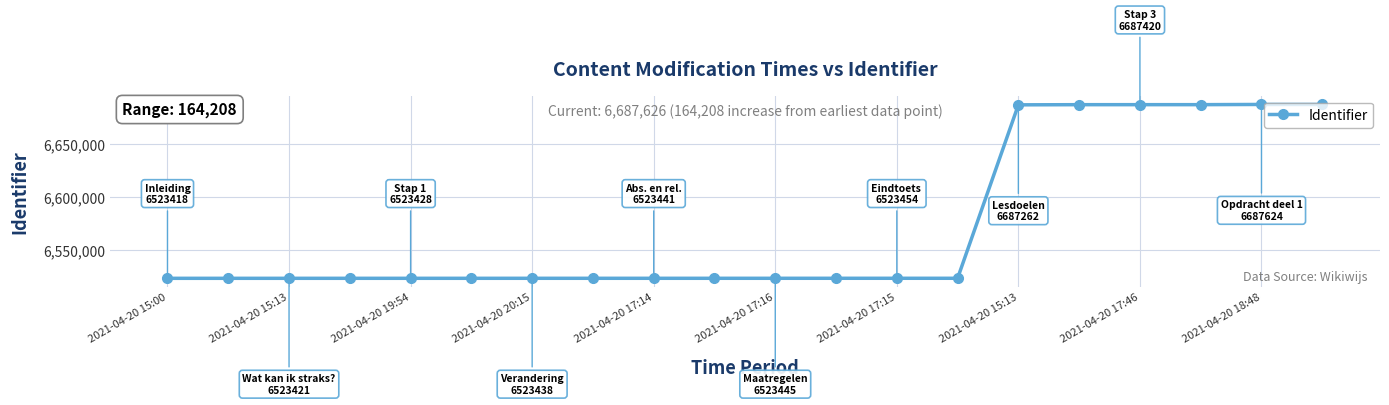

What is the greatest value displayed?

6687626